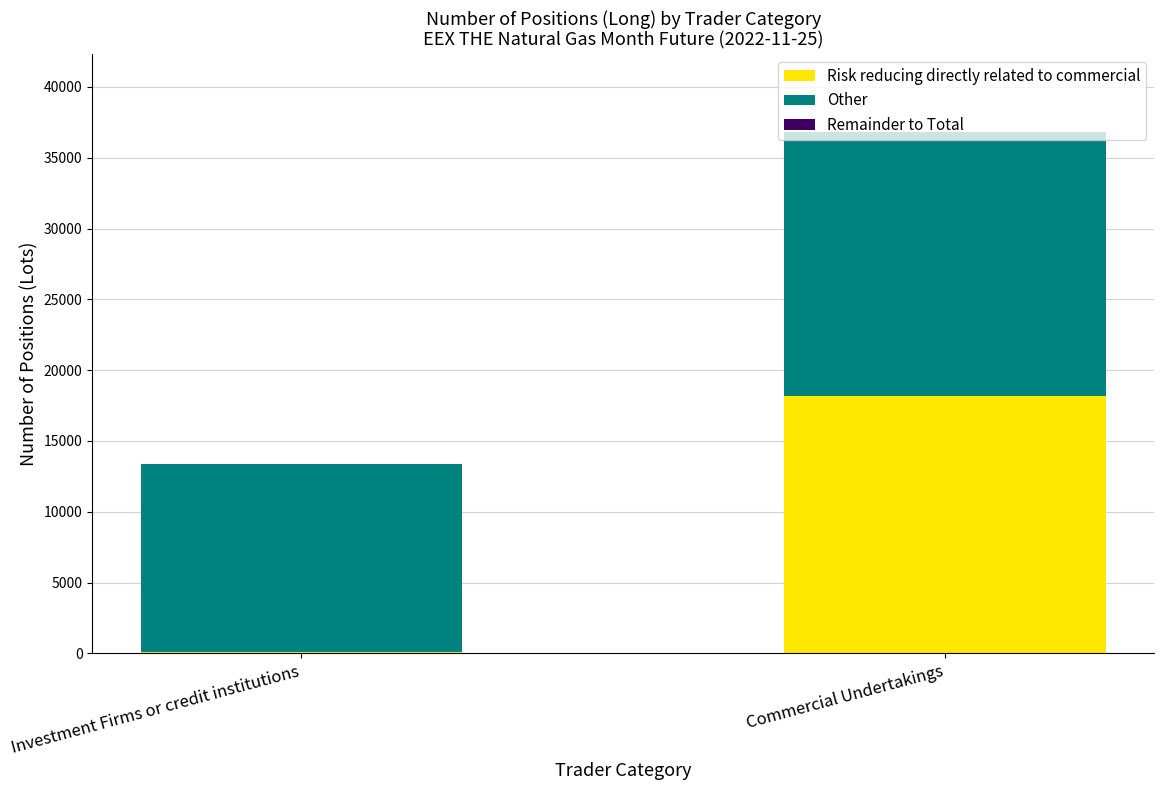

What is the sum of all Risk reducing directly related to commercial values?

18248